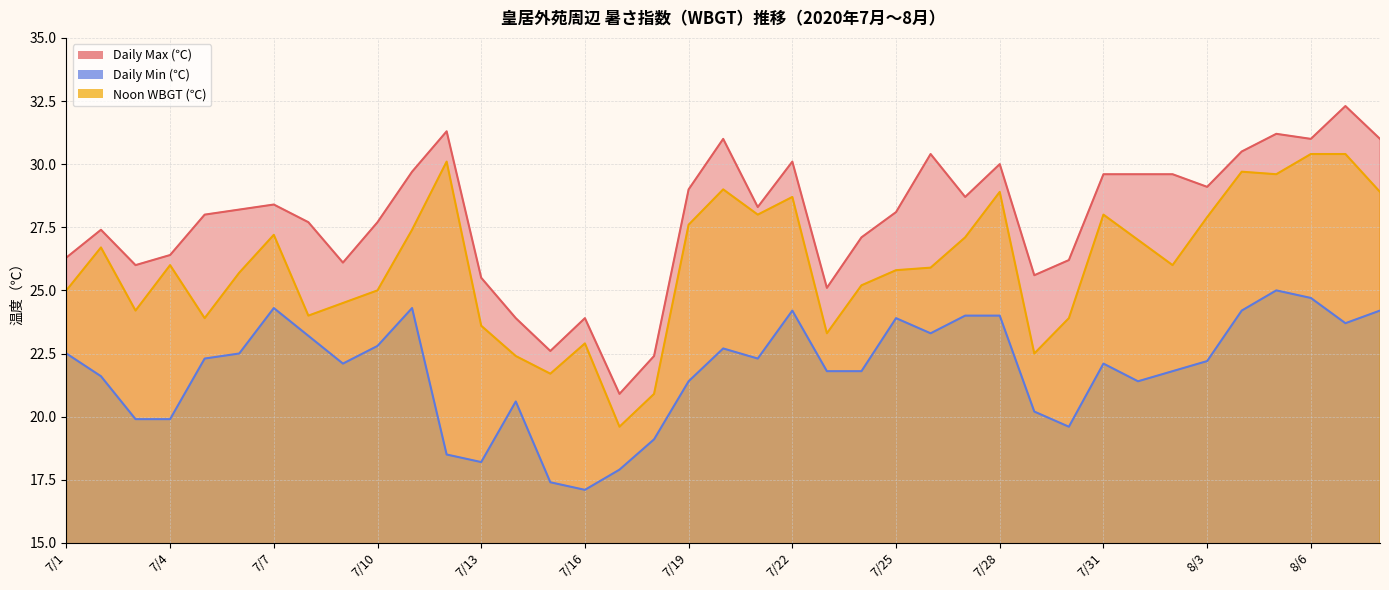

Which category has the highest value across all series?

8/7